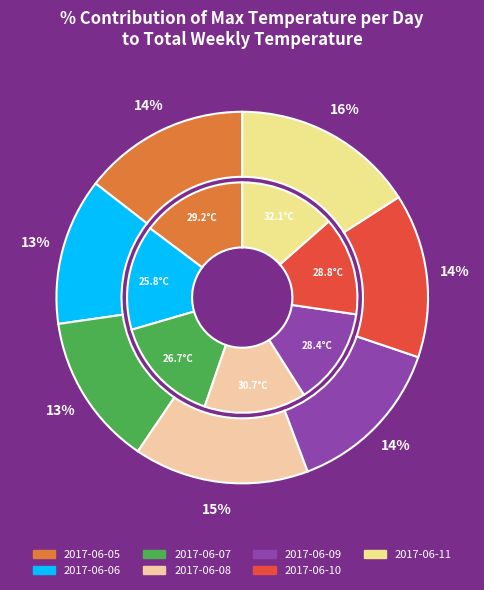

Is there a majority slice in this chart?

No